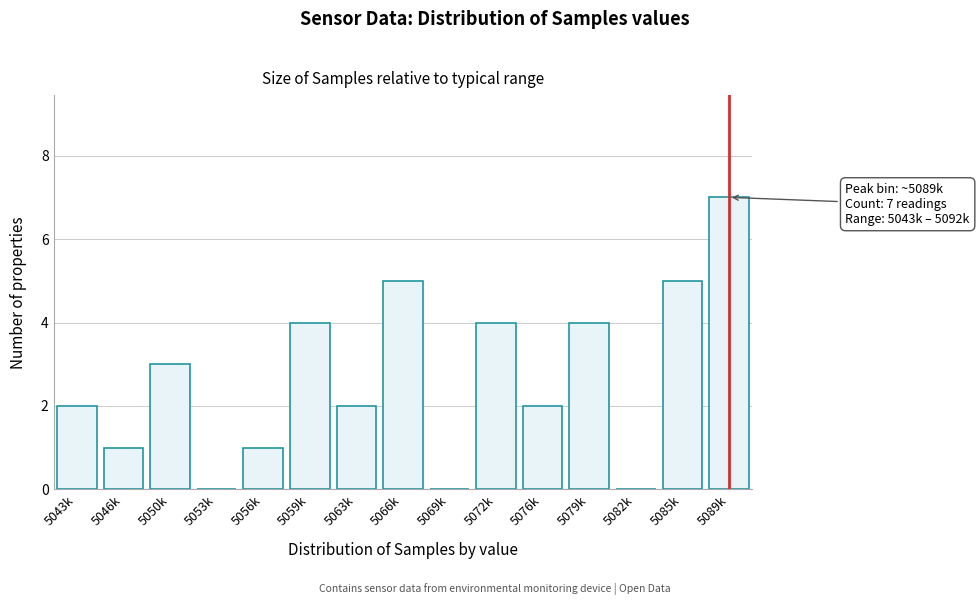

Reading right to left, transcribe all the data shown in this chart.

5089k=7	5085k=5	5082k=0	5079k=4	5076k=2	5072k=4	5069k=0	5066k=5	5063k=2	5059k=4	5056k=1	5053k=0	5050k=3	5046k=1	5043k=2